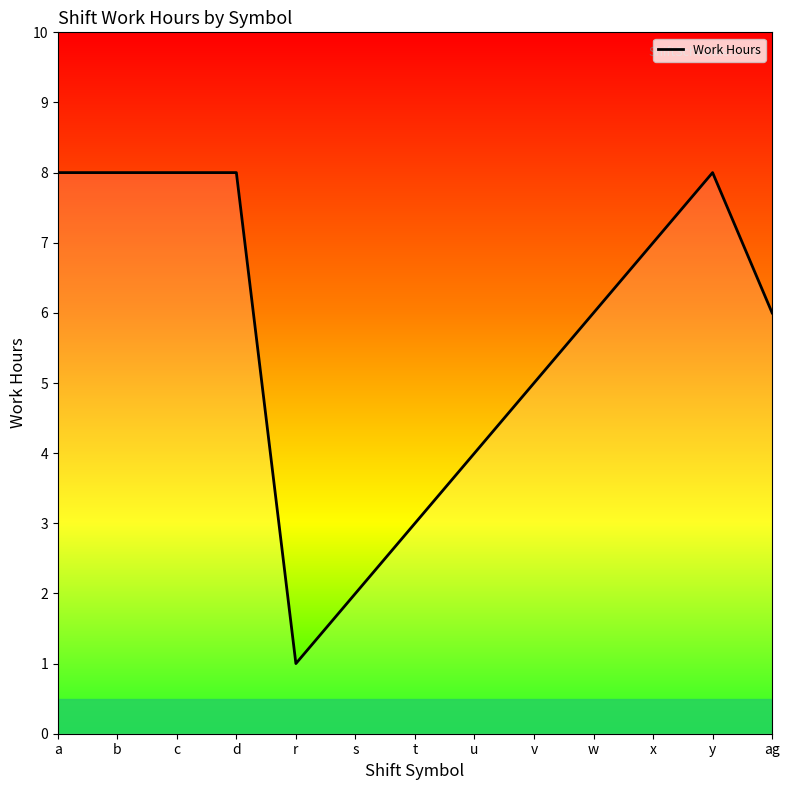

What position from the left is v?

9